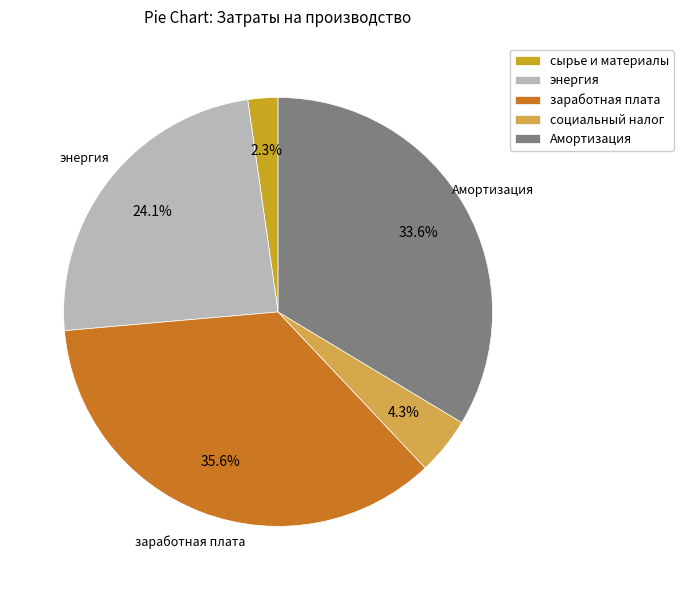

How many slices are in this pie chart?

5